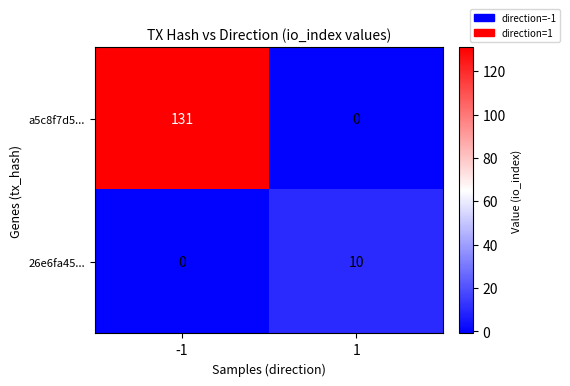

What is the highest value of the 26e6fa45... series?

10